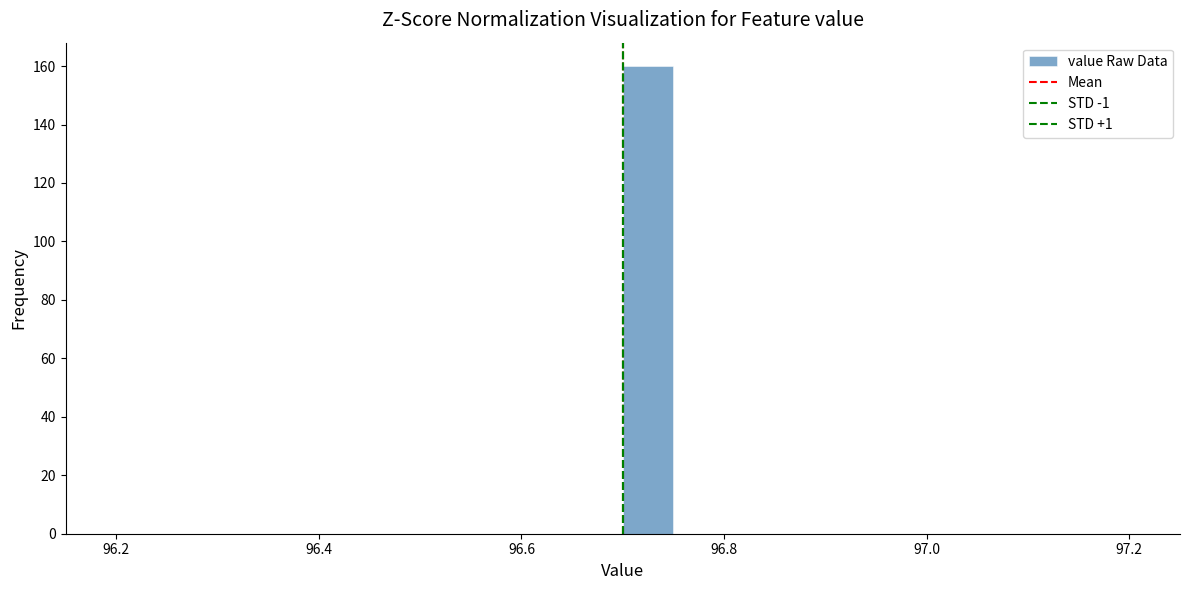

Around what value on the x-axis is the tallest bar? Give the approximate position of its centre, as read against the axis.

96.72